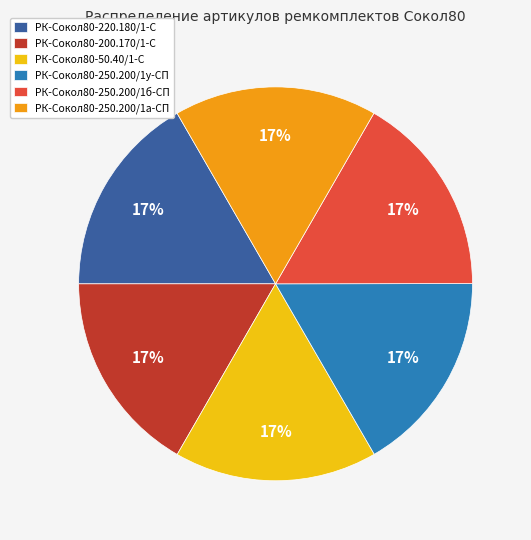

Does any single category account for the majority?

No